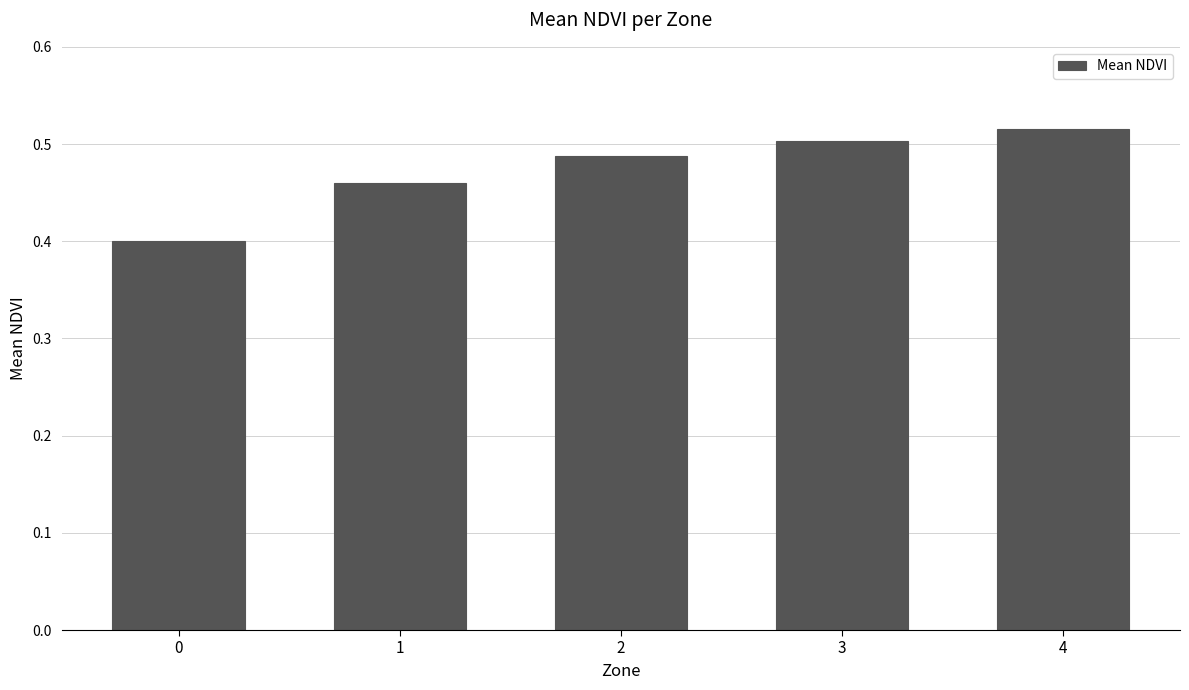

What is the change in value from 1 to 4?

+0.1